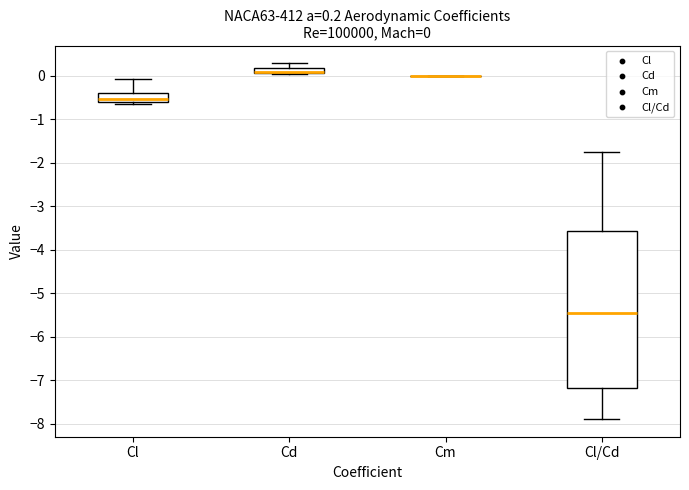

Comparing the boxes themselves (not the whiskers), which one is the tallest?

Cl/Cd